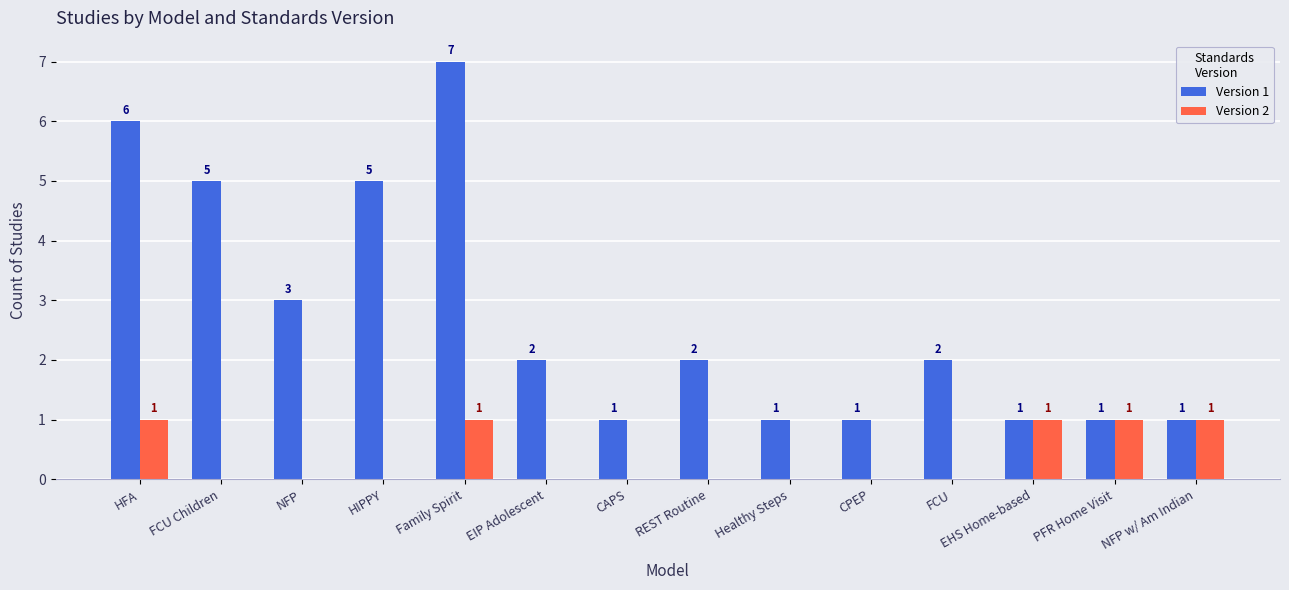

At which category is the sum across all series the highest?

Family Spirit